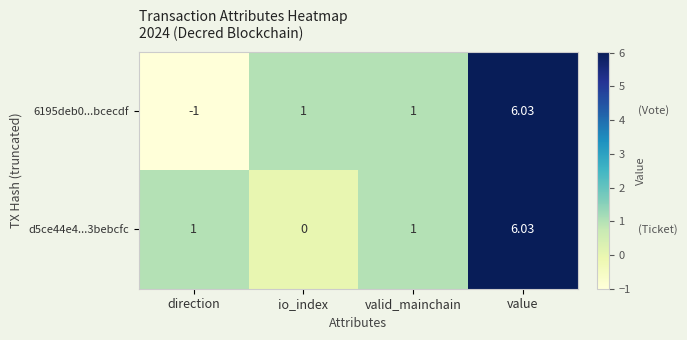

Which category has the lowest value across all series?

direction